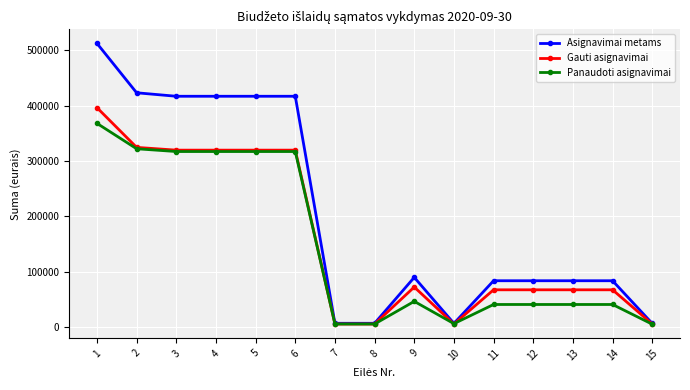

Rank the series by their average value, from lowest to highest.

Panaudoti asignavimai, Gauti asignavimai, Asignavimai metams